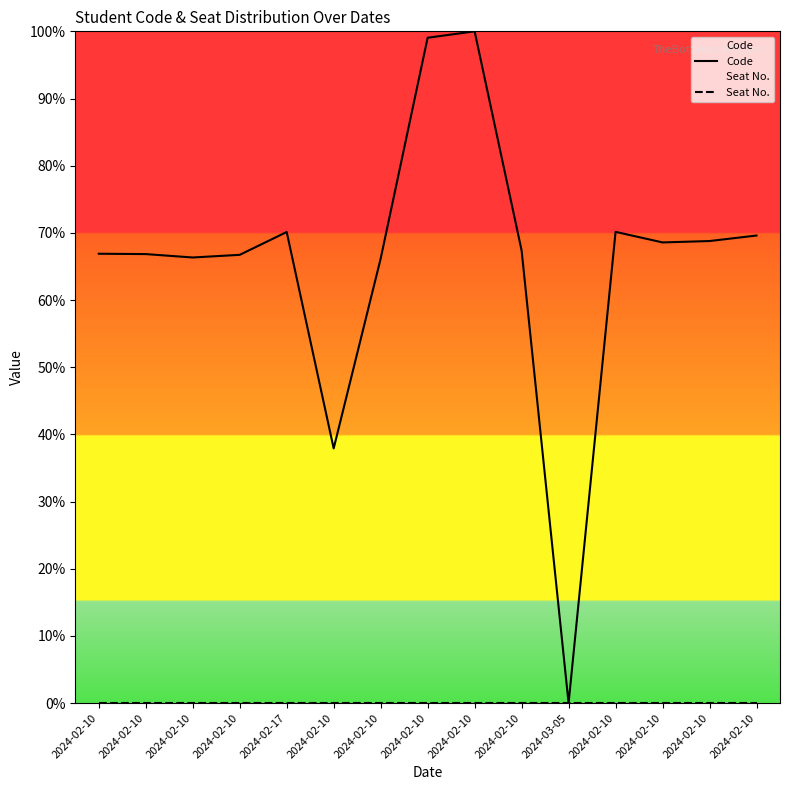

Which series has the largest range (max minus min)?

Code